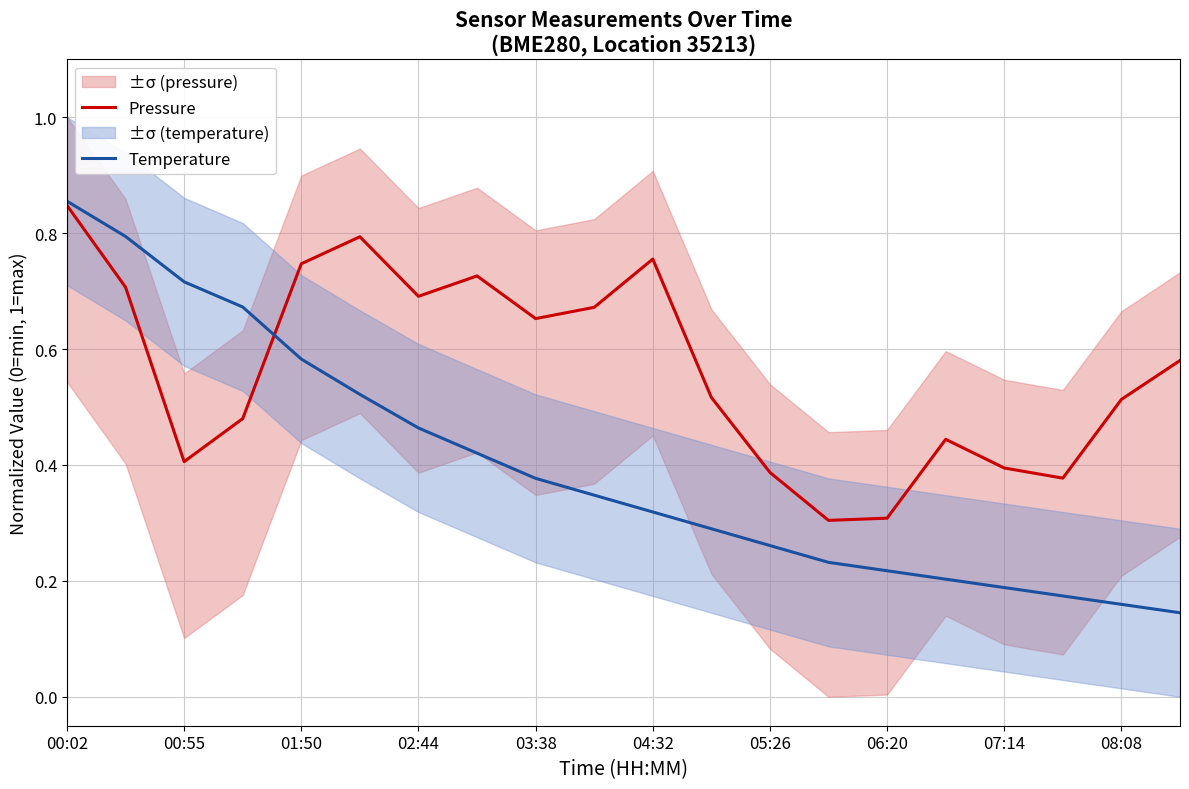

In Pressure, how many points are higher than both neighbors (excluding endpoints)?

4